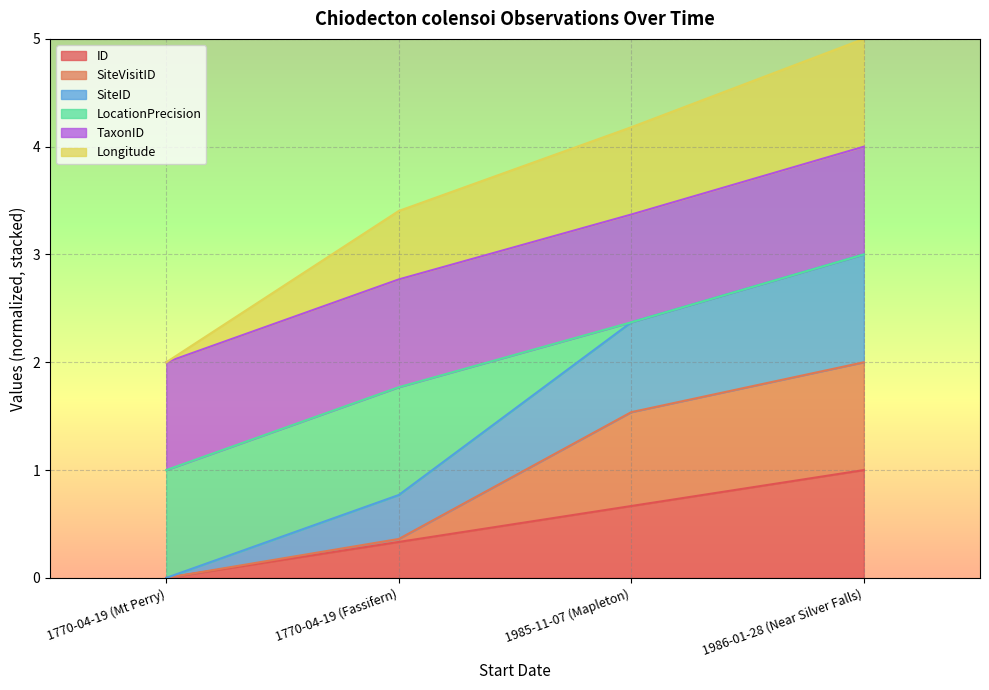

Which series has the largest range (max minus min)?

SiteID